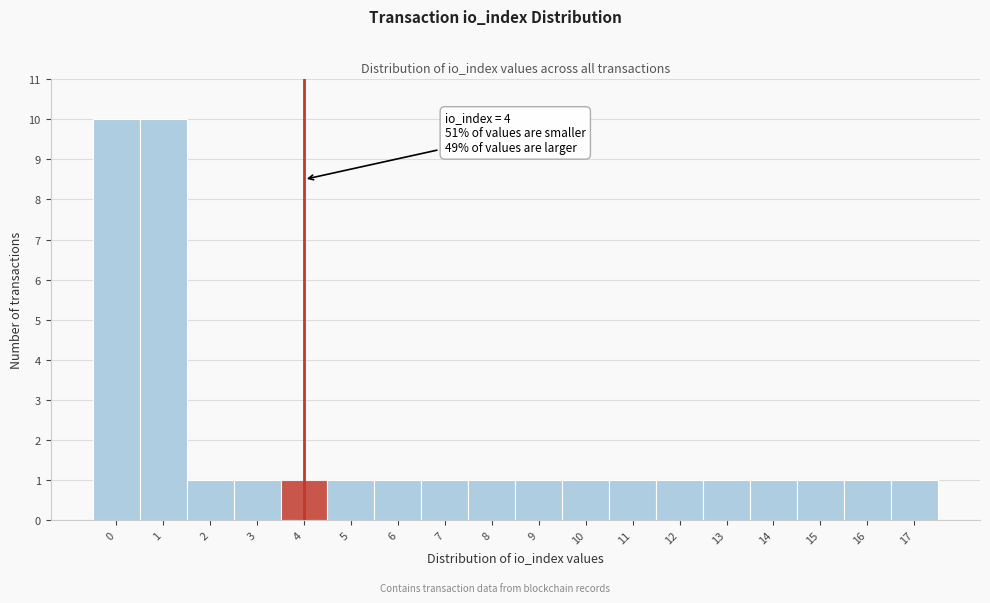

Reading left to right, extract all data points from this chart.

10	10	1	1	1	1	1	1	1	1	1	1	1	1	1	1	1	1